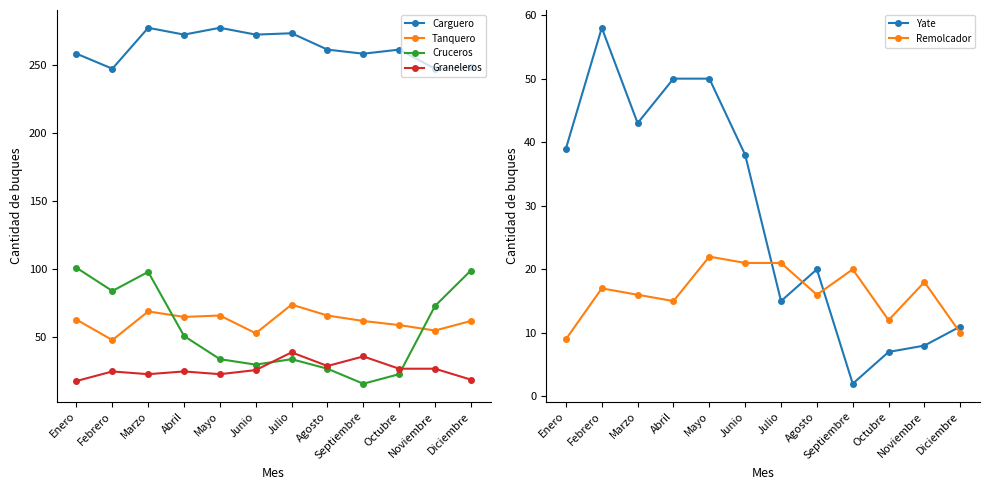

True or false: Yate and Tanquero cross at least once.

True